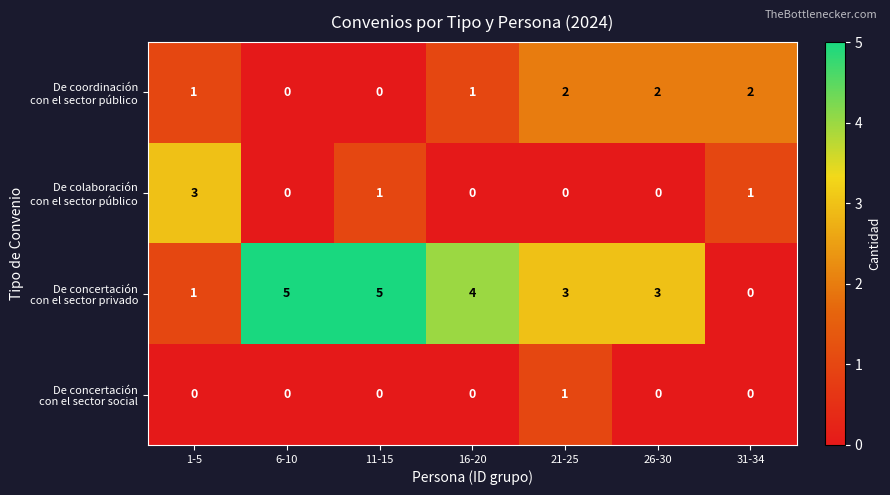

How many series are shown in this chart?

4